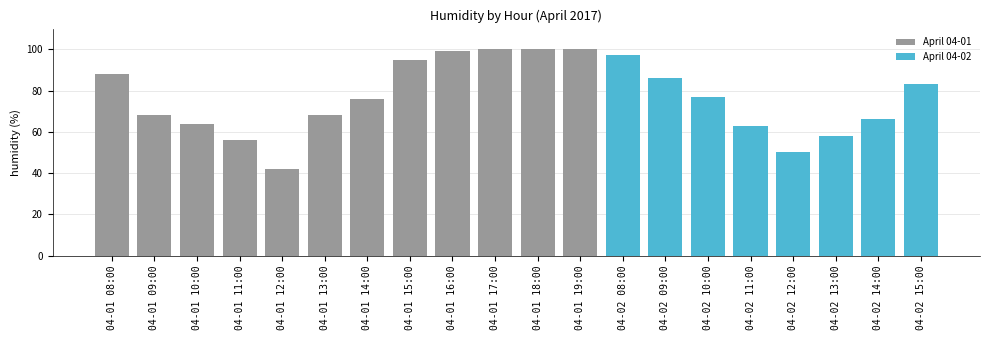

Which has a higher value, 04-01 15:00 or 04-02 09:00?

04-01 15:00